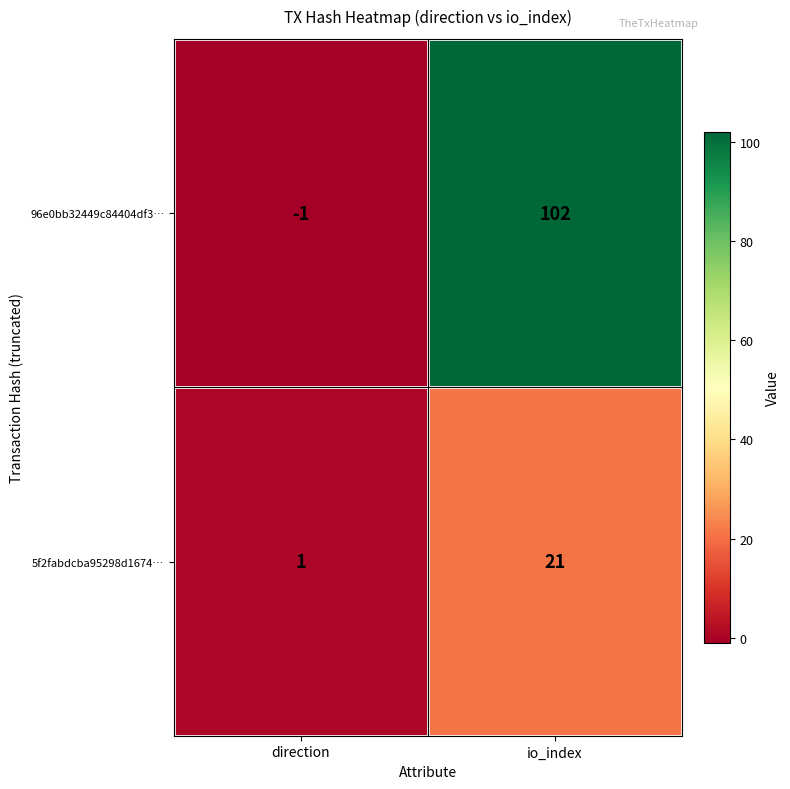

Which series has the largest total across all categories?

96e0bb32449c84404df3…